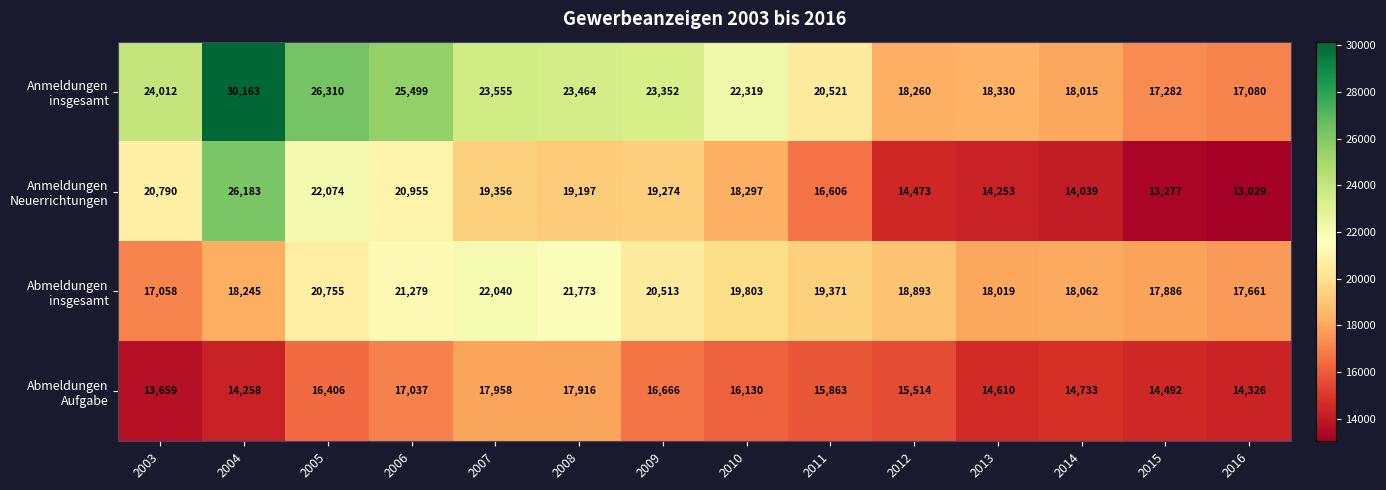

What is the spread (max minus min) of values at 2011?

4658